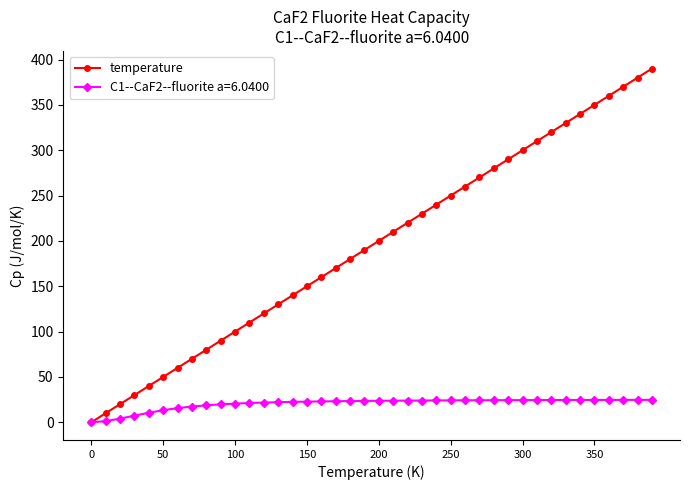

Which series has the largest range (max minus min)?

temperature